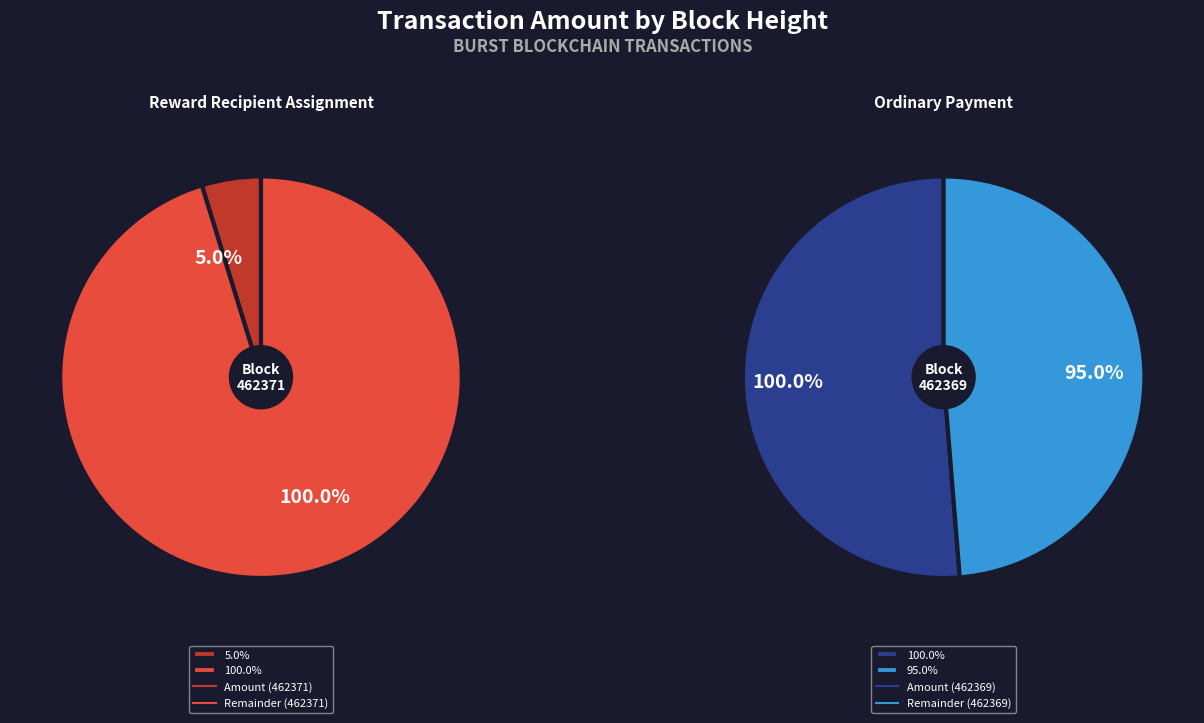

How many segments does this pie chart have?

2